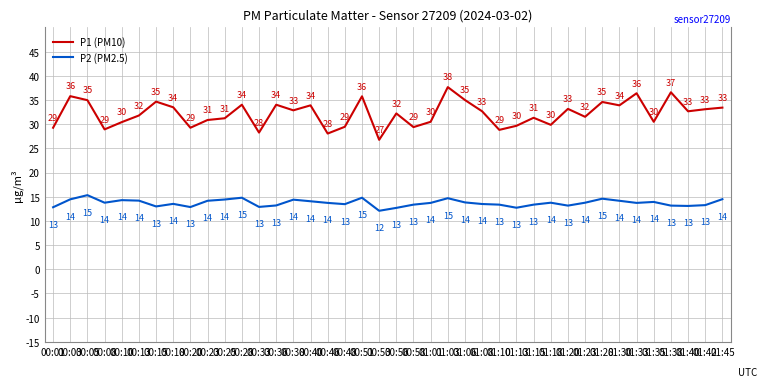

Does the chart have visible grid lines?

Yes